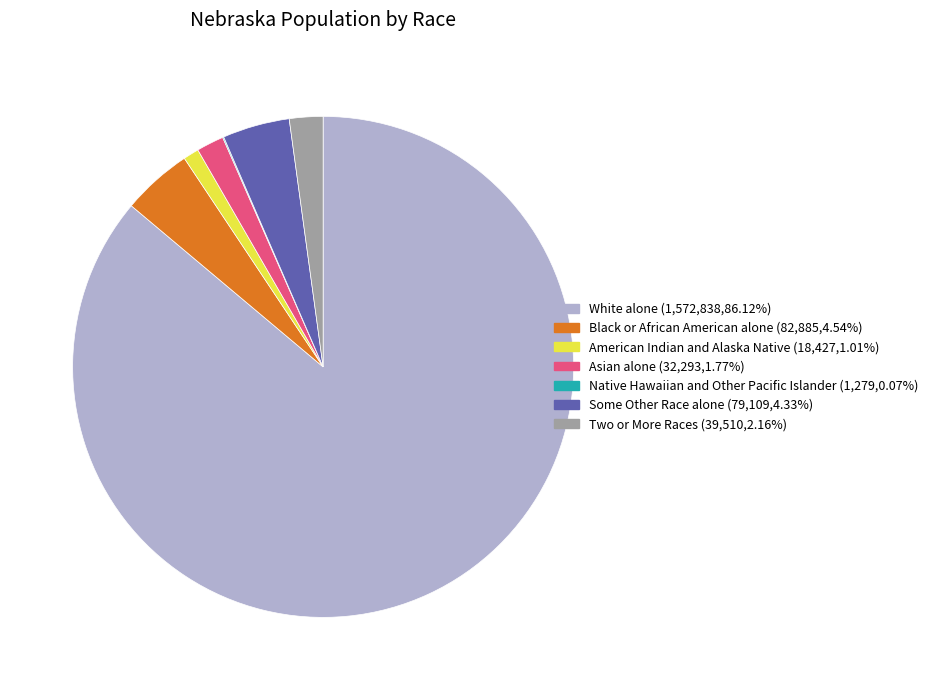

Do Asian alone and Some Other Race alone together represent more than half of the pie?

No